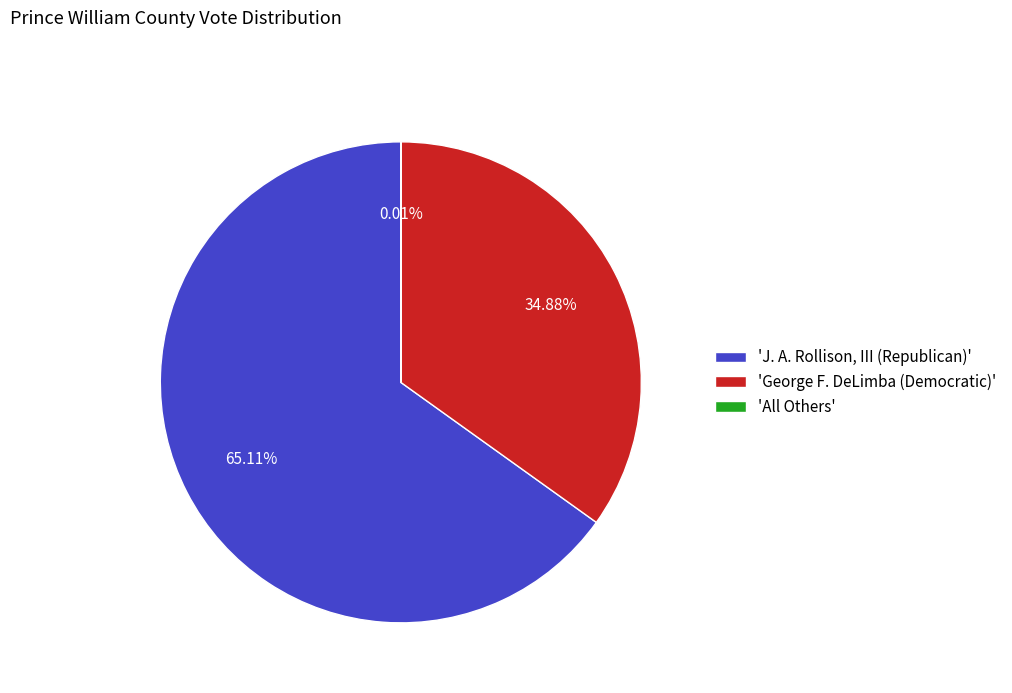

Which slice is the largest?

'J. A. Rollison, III (Republican)'